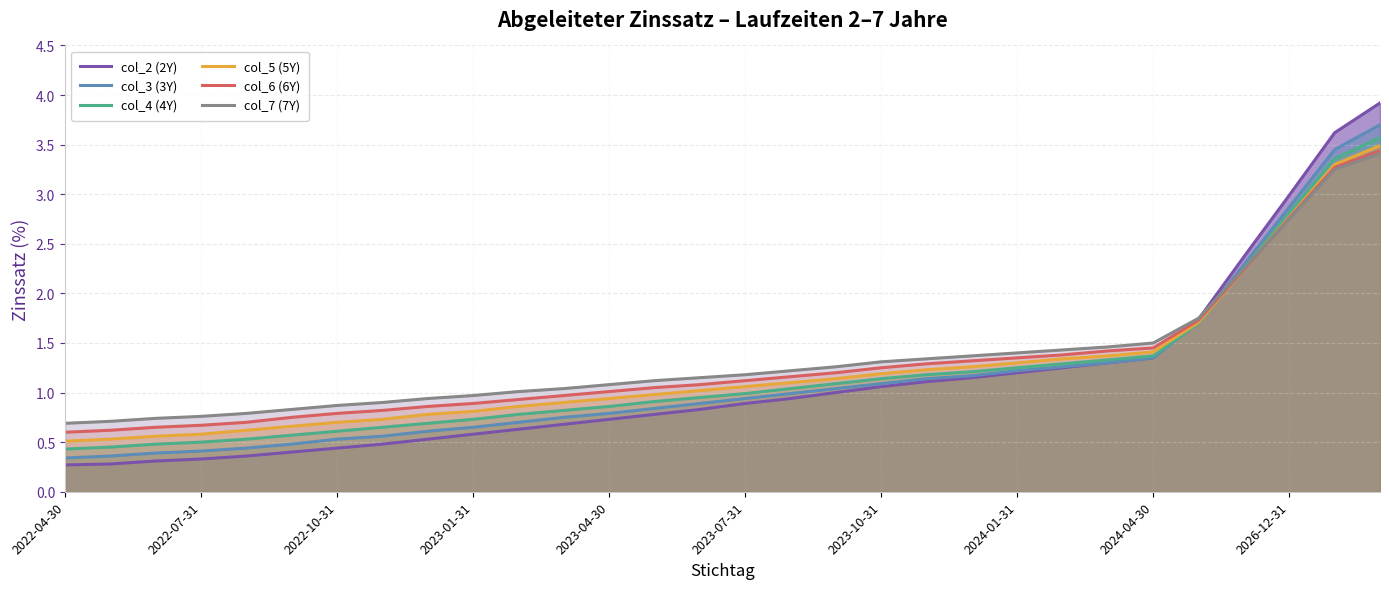

What are all the series names shown in the legend?

col_2 (2Y), col_3 (3Y), col_4 (4Y), col_5 (5Y), col_6 (6Y), col_7 (7Y)